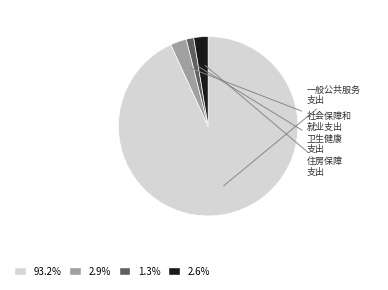

Does any single category account for the majority?

Yes